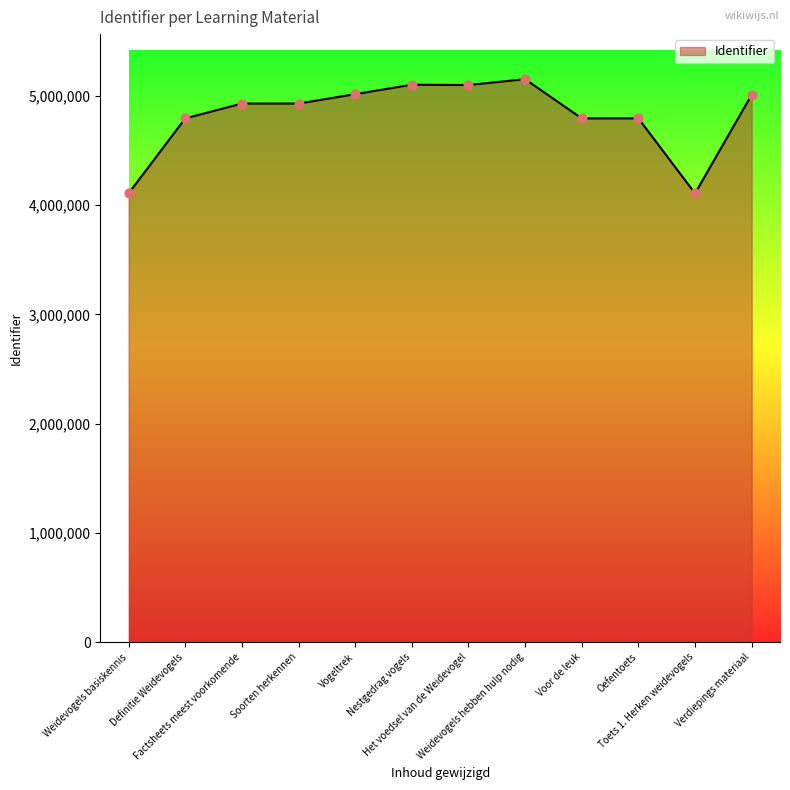

What is the change in value from Definitie Weidevogels to Weidevogels hebben hulp nodig?

+358949